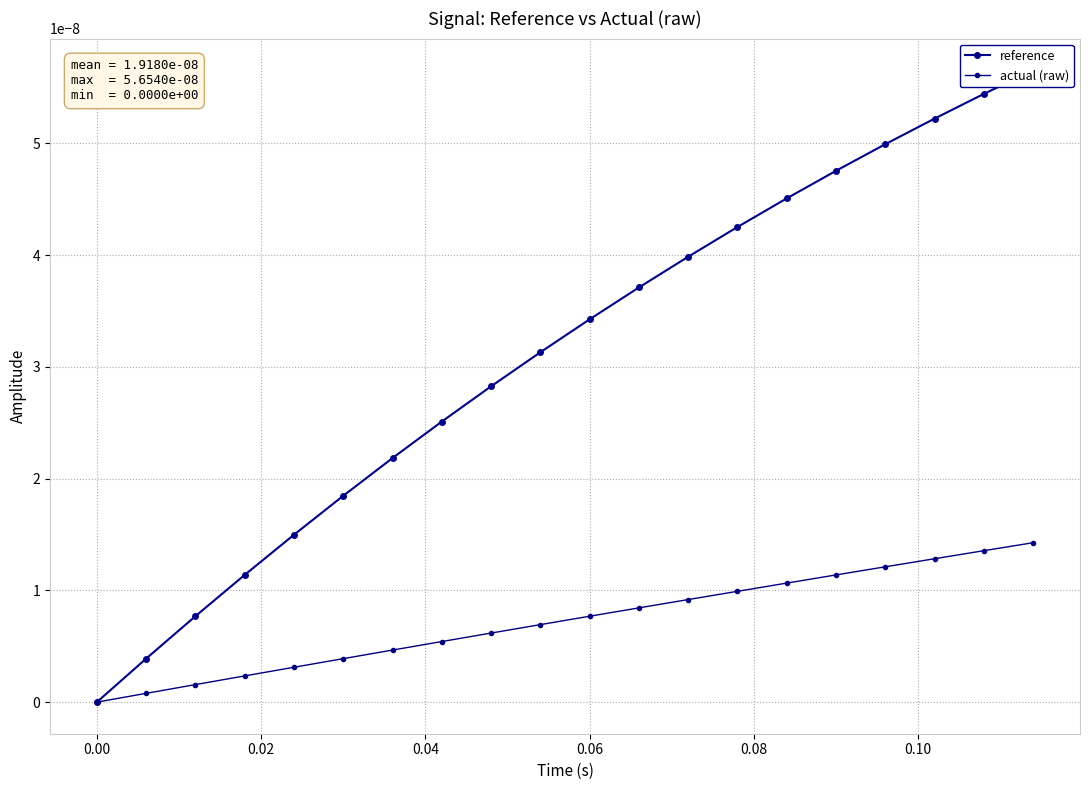

True or false: actual (raw) and reference intersect in this chart.

False